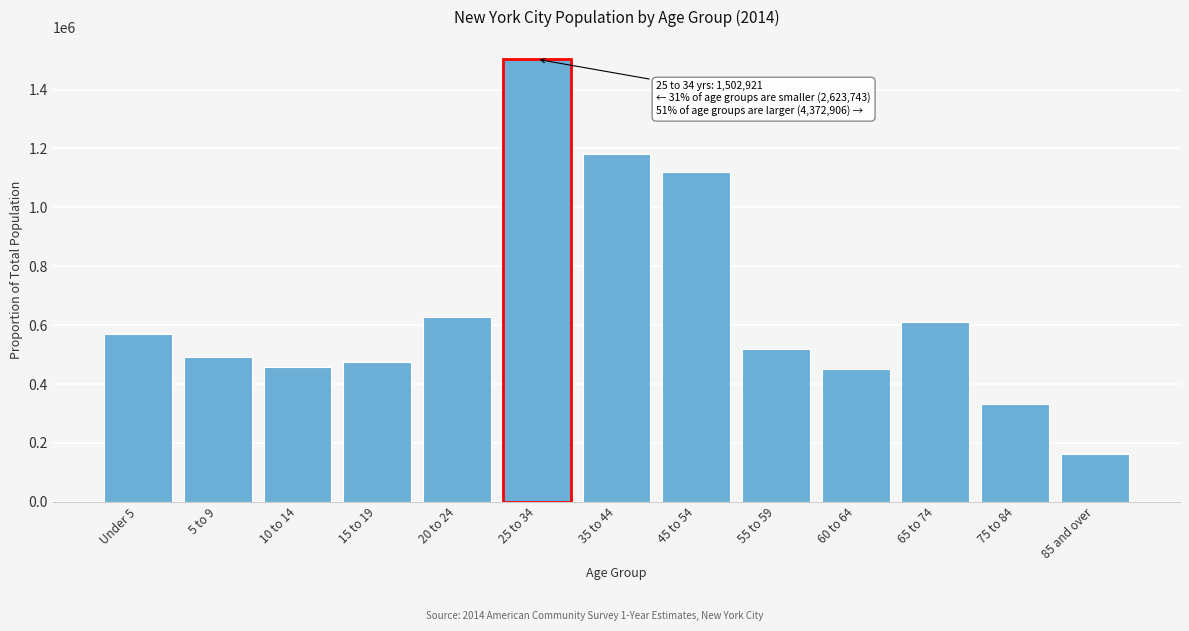

Reading left to right, what are all the values shown in this chart?

Under 5=568902	5 to 9=492483	10 to 14=458518	15 to 19=475500	20 to 24=628340	25 to 34=1502921	35 to 44=1180260	45 to 54=1120822	55 to 59=517956	60 to 64=450027	65 to 74=611358	75 to 84=331152	85 and over=161331